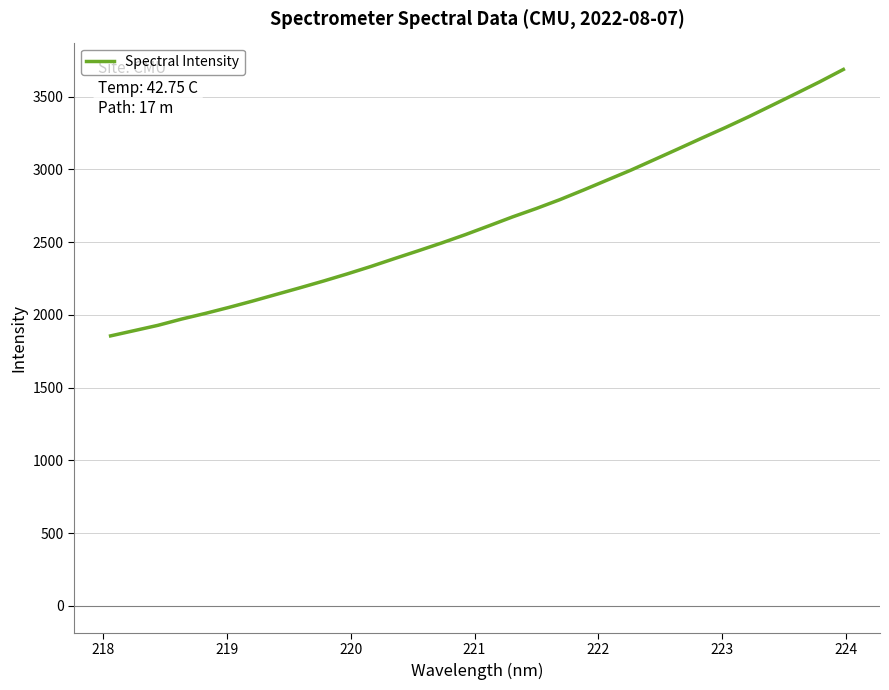

What is the minimum value shown in the chart?

1855.9